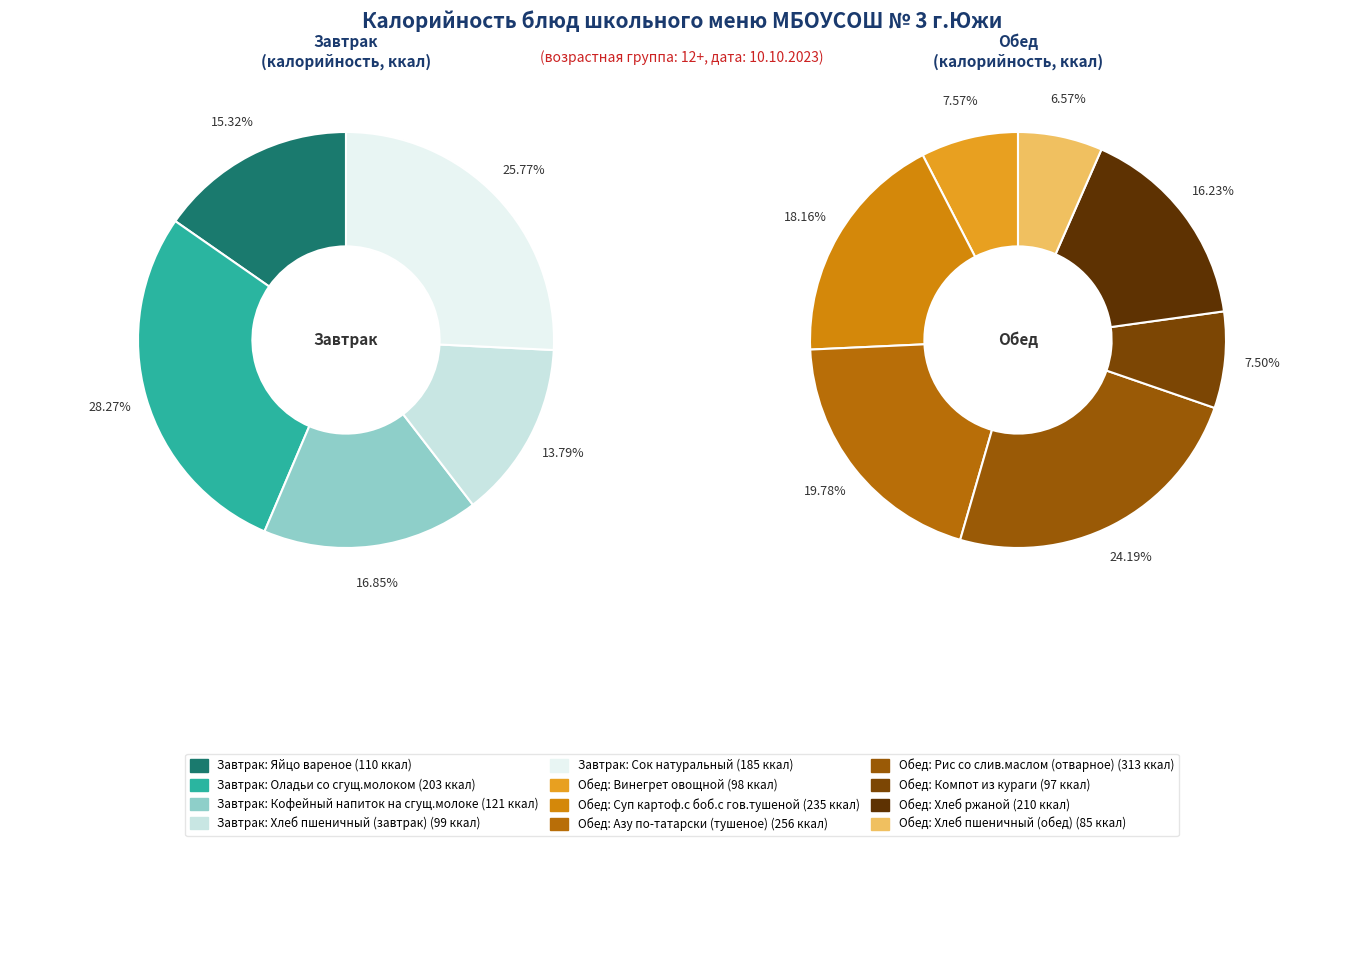

Does any single category account for the majority?

No